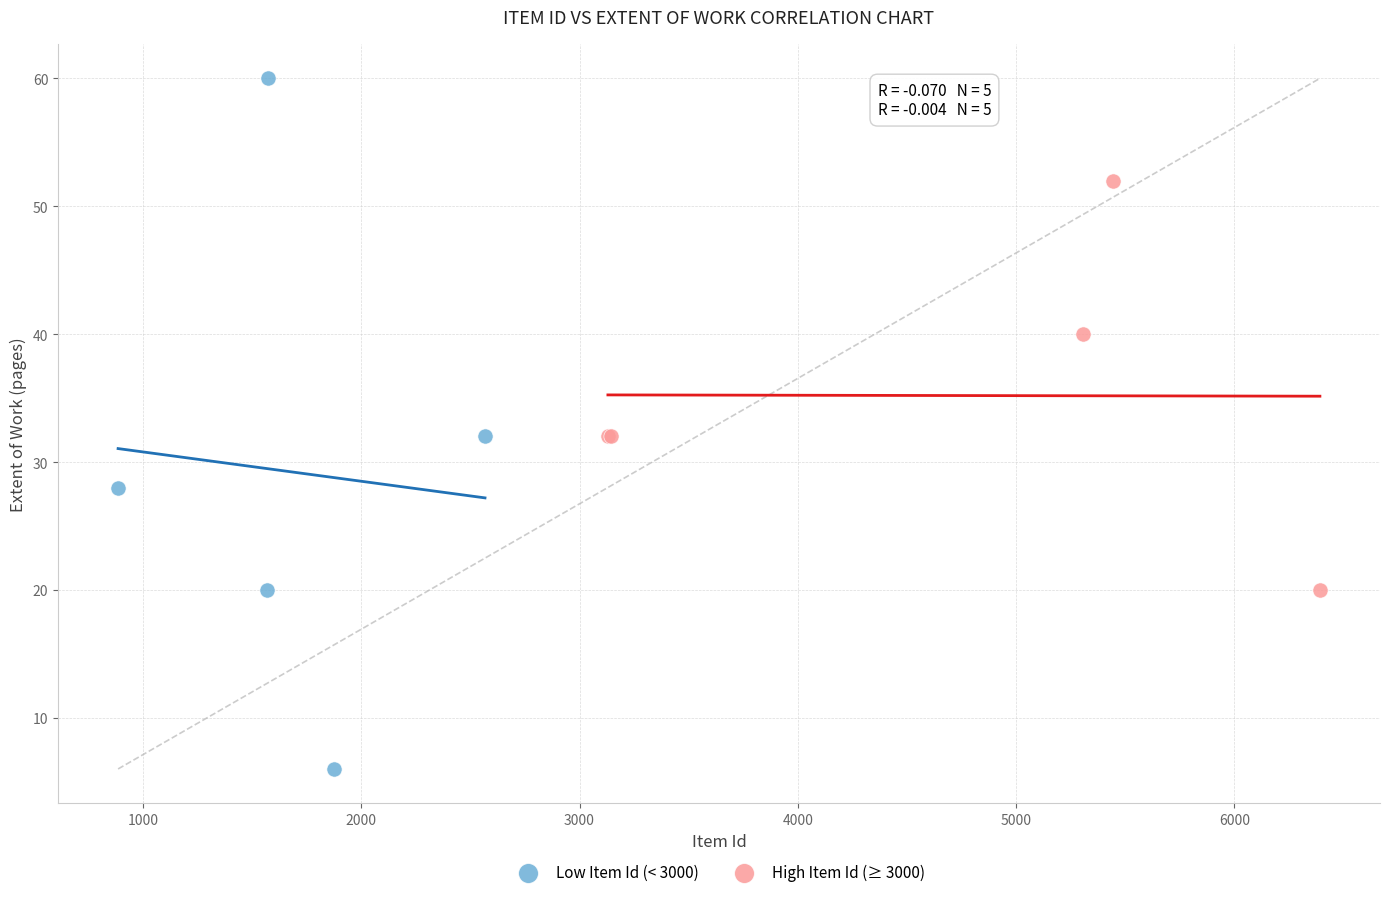

Which series has the largest Y range (max minus min)?

Low Item Id (< 3000)